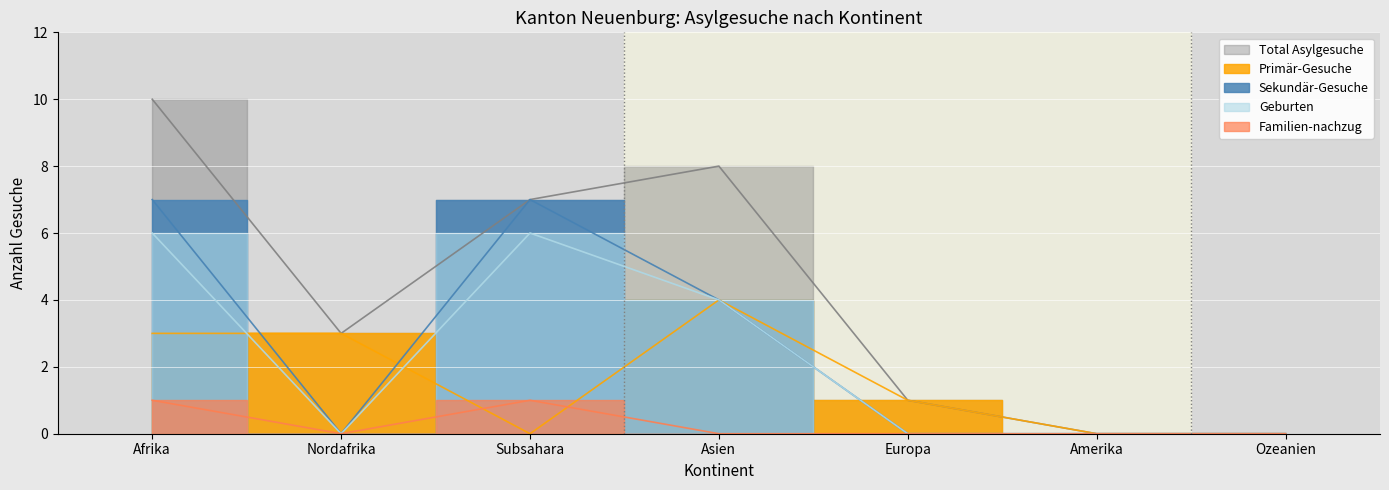

Count the Sekundär-Gesuche values in the range 0 to 7.

7